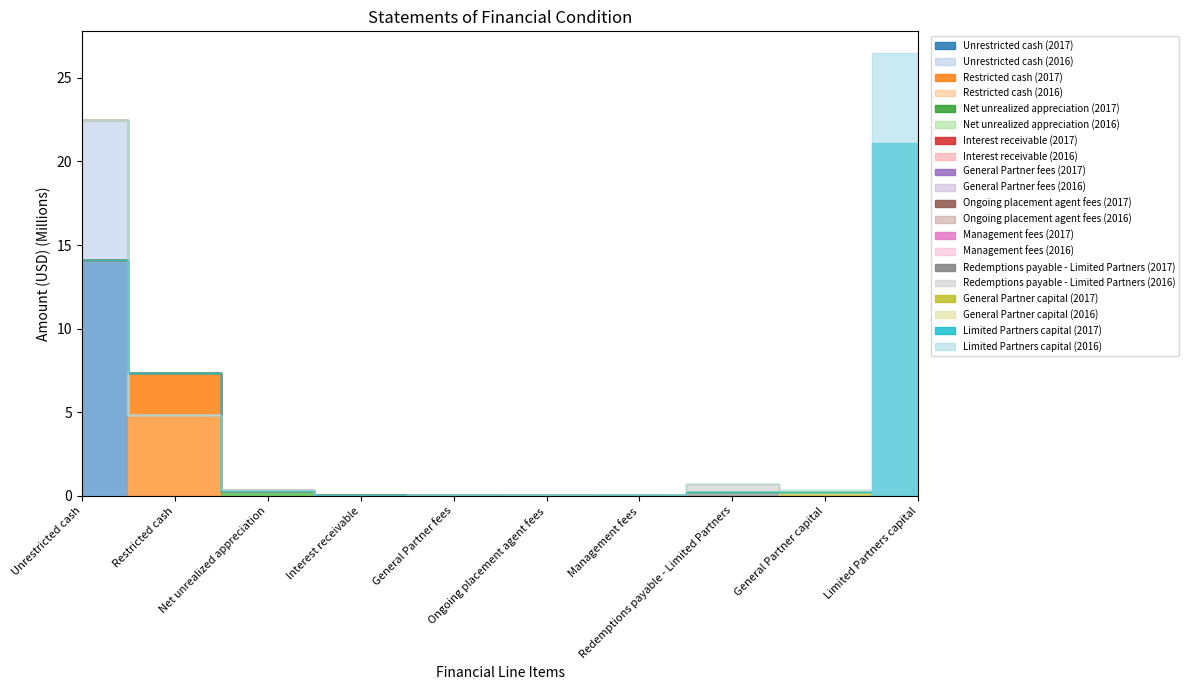

How many interior local valleys does the Dec. 31, 2016 series have?

3